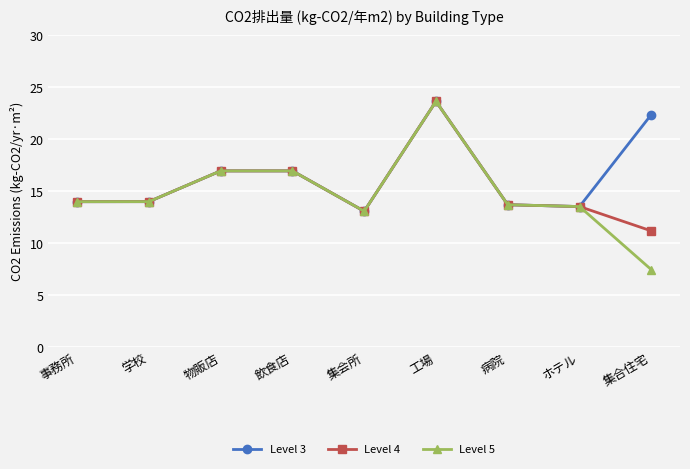

How many distinct data groups are displayed?

3